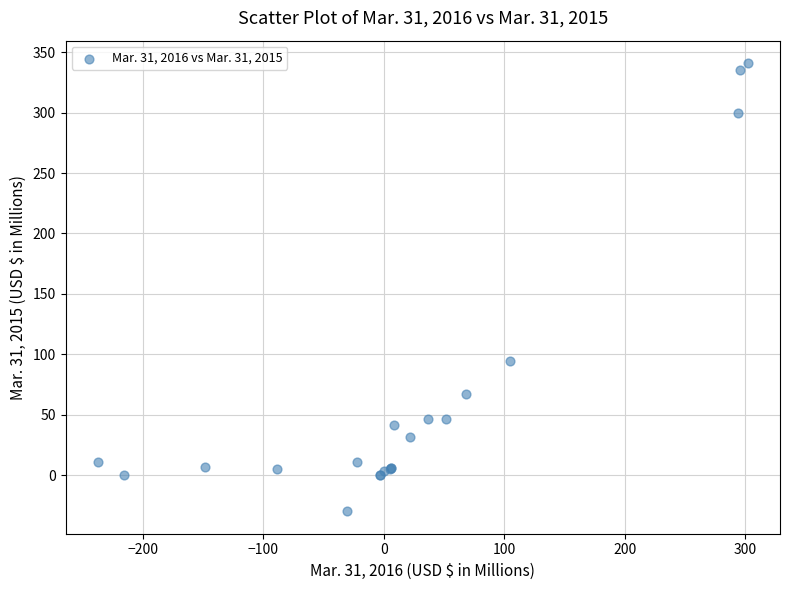

What Y value in the scatter plot is closest to 155?

94.1